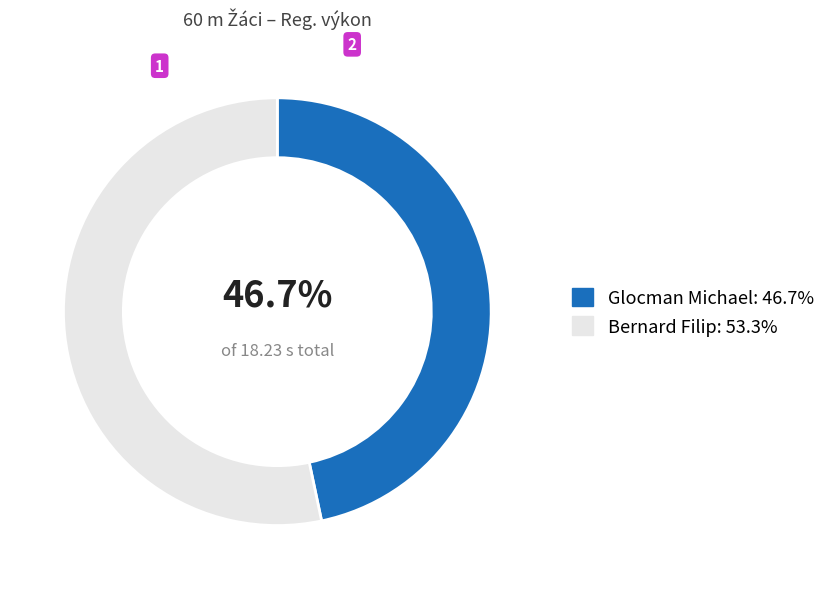

The Bernard Filip slice represents 58% of the pie. True or false?

False